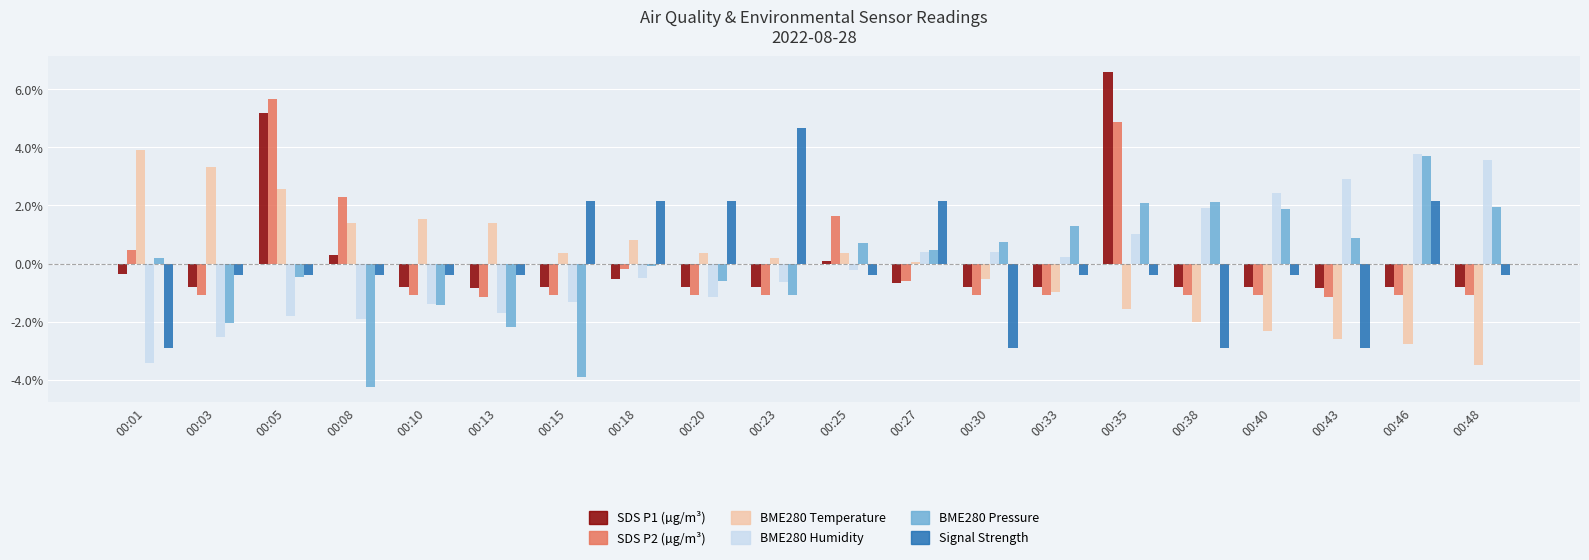

How many bars are there in each group?

6